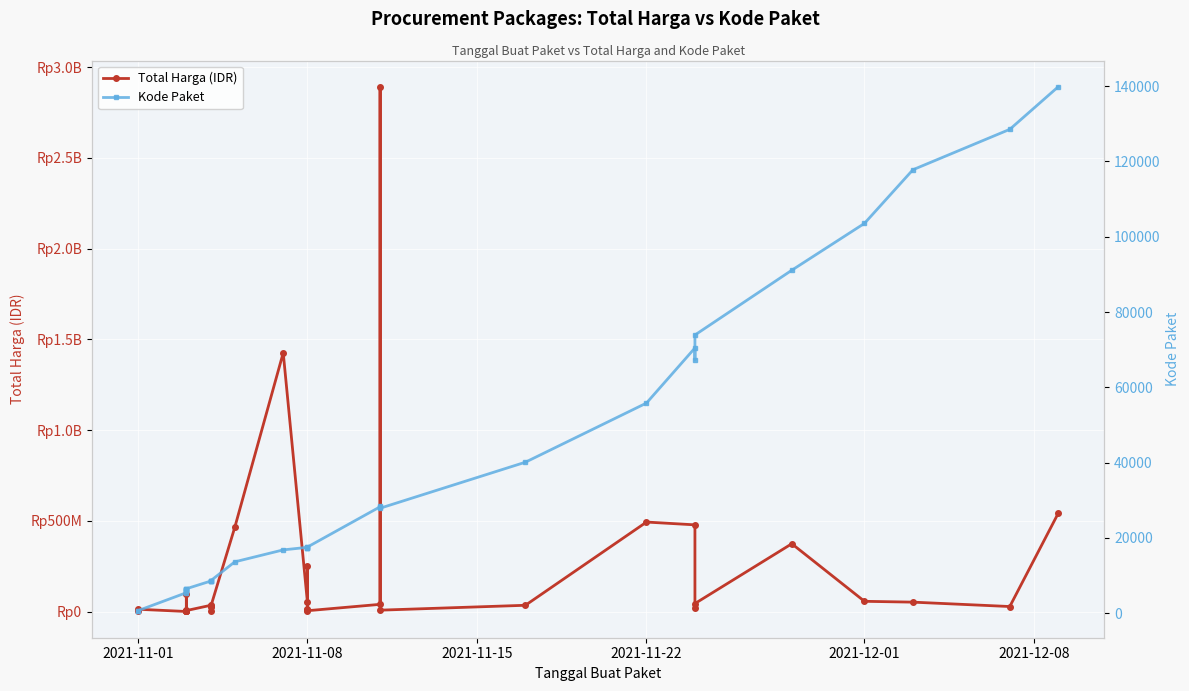

True or false: Total Harga (IDR) and Kode Paket intersect in this chart.

False